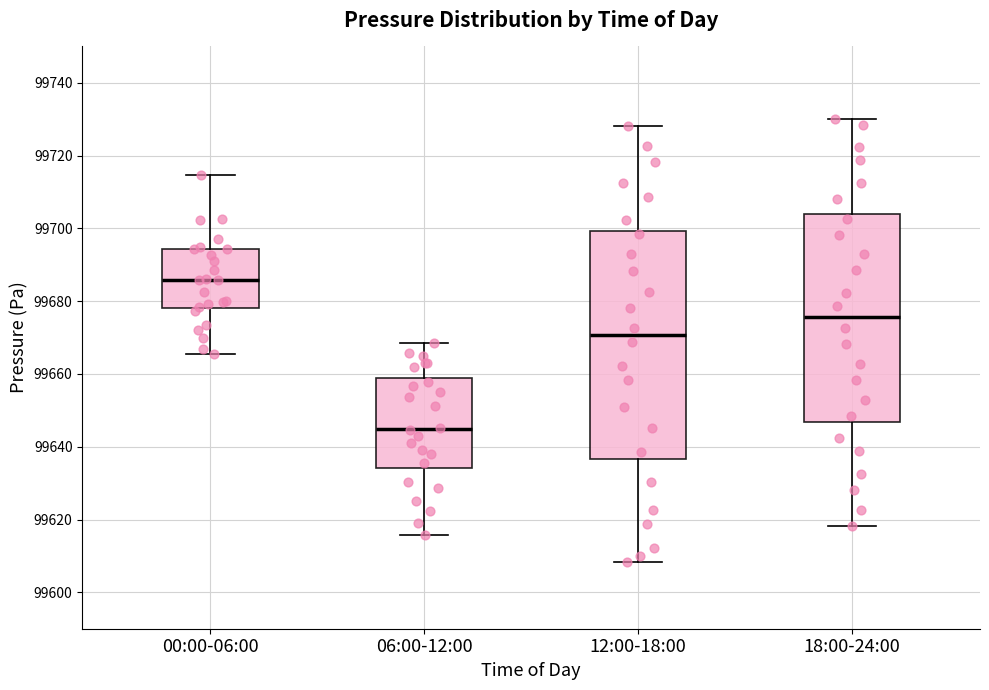

Where does the lower whisker of the box for 00:00-06:00 end on the y-axis? The values are not printed on the chart, so give them approximately, as read against the axis.

99666